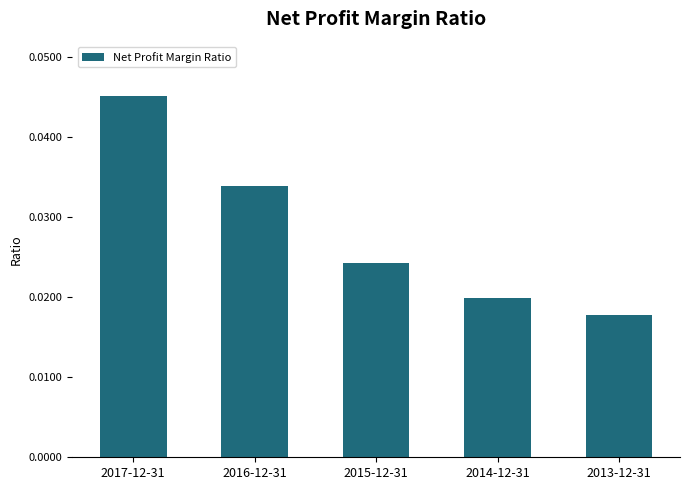

Is it true that the value at 2017-12-31 is 0.1?

False